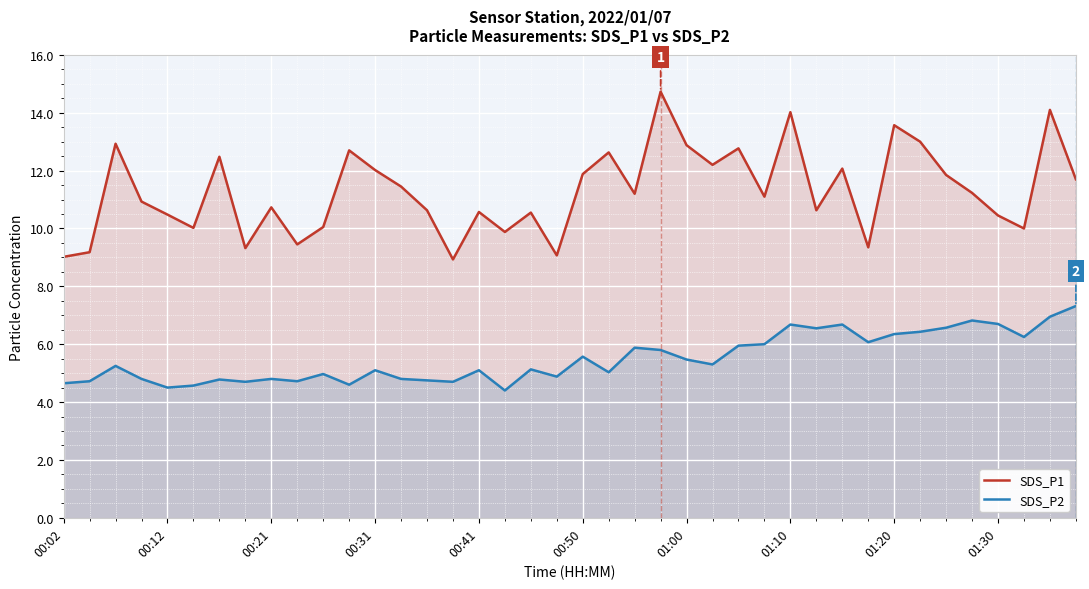

True or false: SDS_P1 and SDS_P2 cross at least once.

False